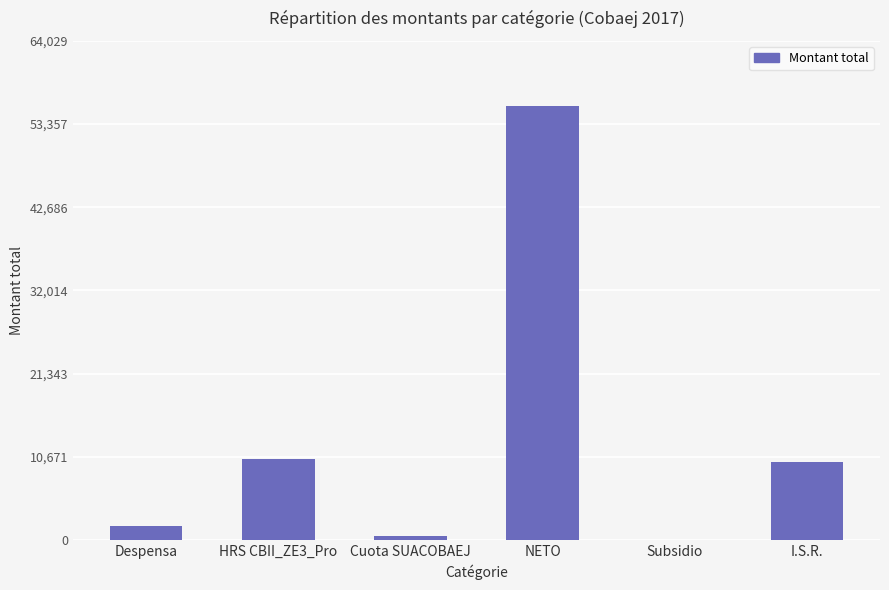

Which category has the highest value across all series?

NETO